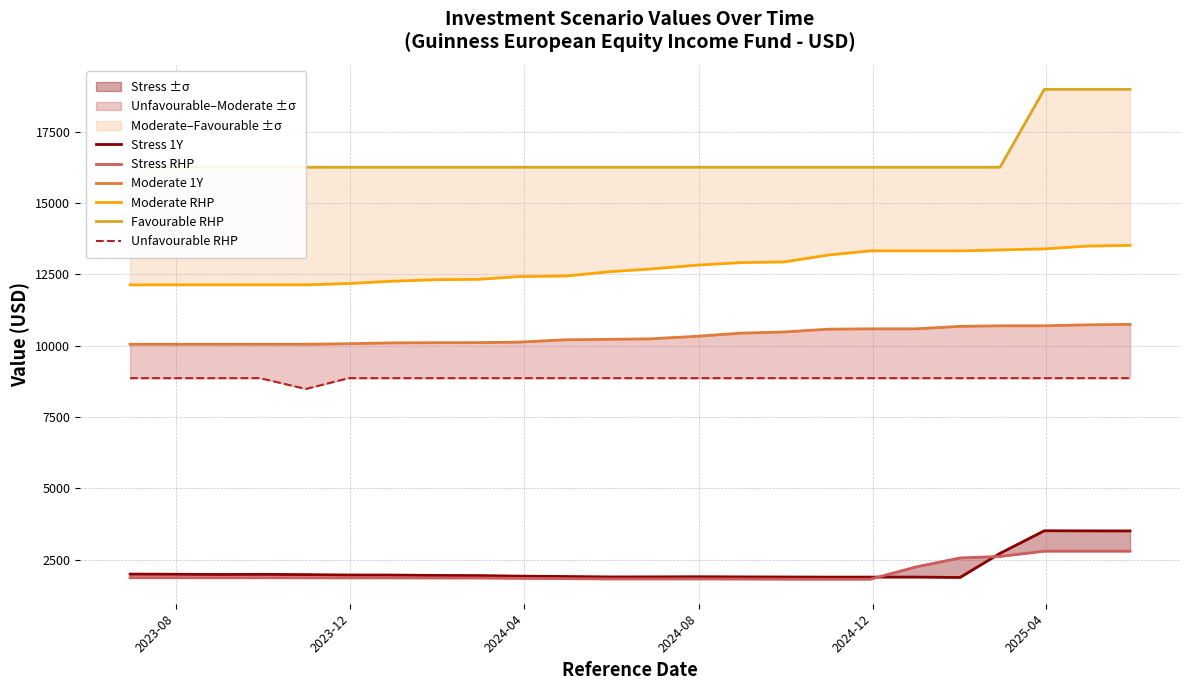

How many lines are shown in the chart?

6